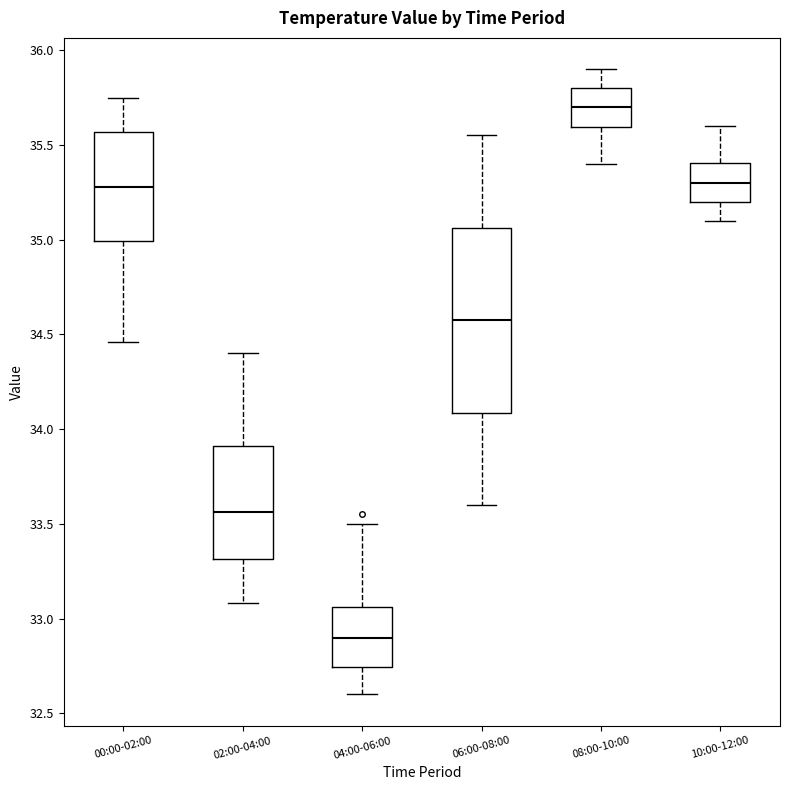

Which box's median line is the lowest?

04:00-06:00